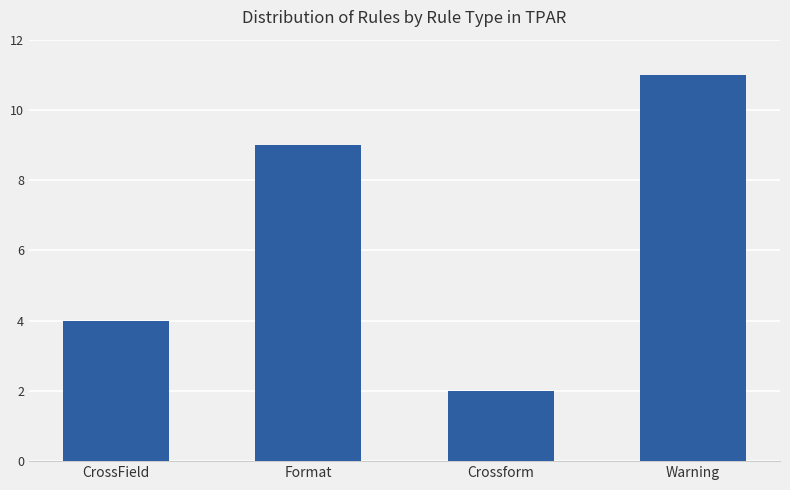

Does the chart contain any negative values?

No